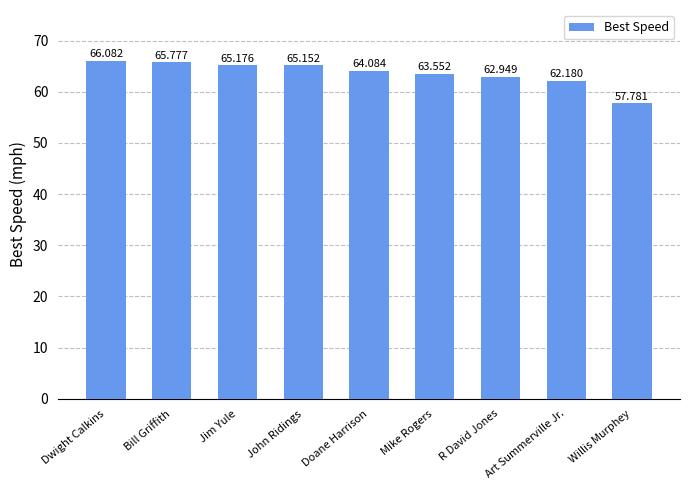

Rank the categories by value from lowest to highest.

Willis Murphey, Art Summerville Jr., R David Jones, Mike Rogers, Doane Harrison, John Ridings, Jim Yule, Bill Griffith, Dwight Calkins